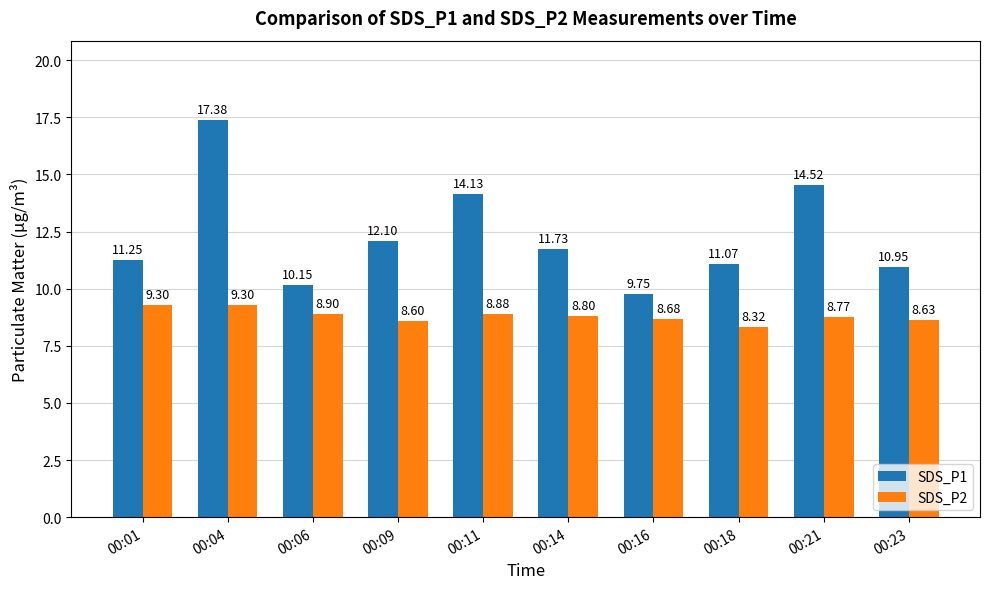

Count the SDS_P2 values in the range 8 to 9.

8